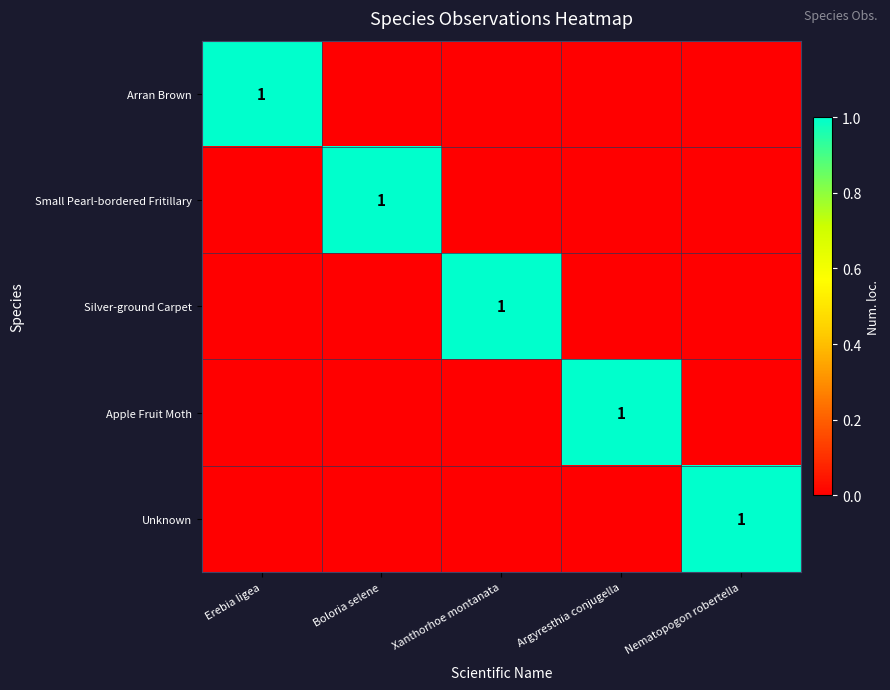

Rank the series at Erebia ligea from highest to lowest value.

Arran Brown, Small Pearl-bordered Fritillary, Silver-ground Carpet, Apple Fruit Moth, Unknown